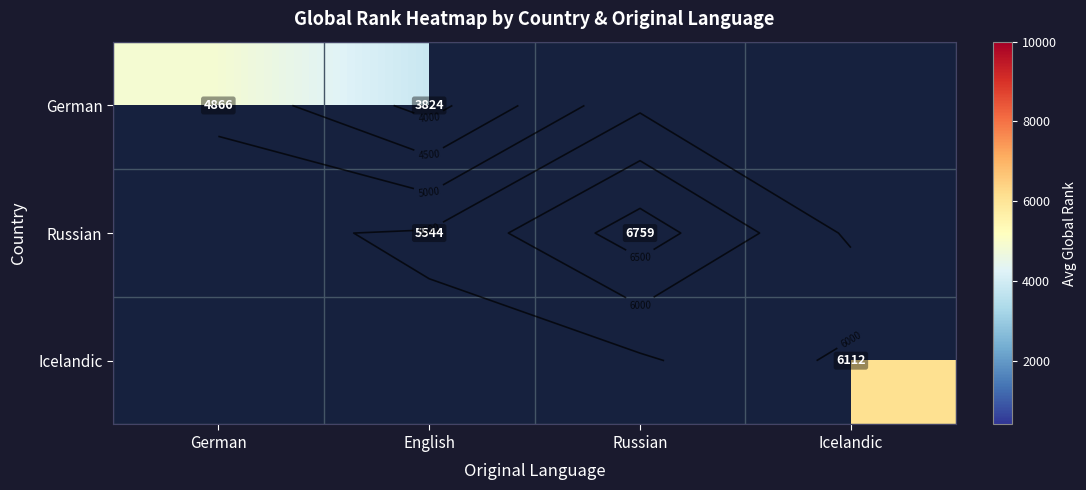

What value does the Russian series have at Russian?

6758.7